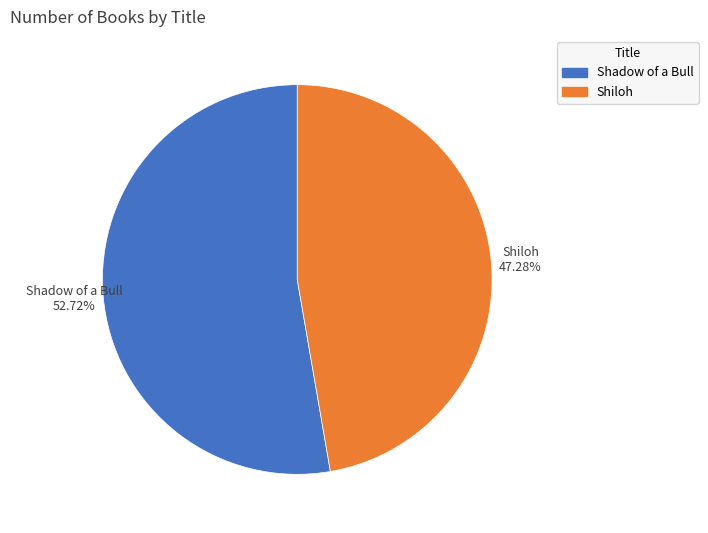

Count the number of slices in the pie.

2